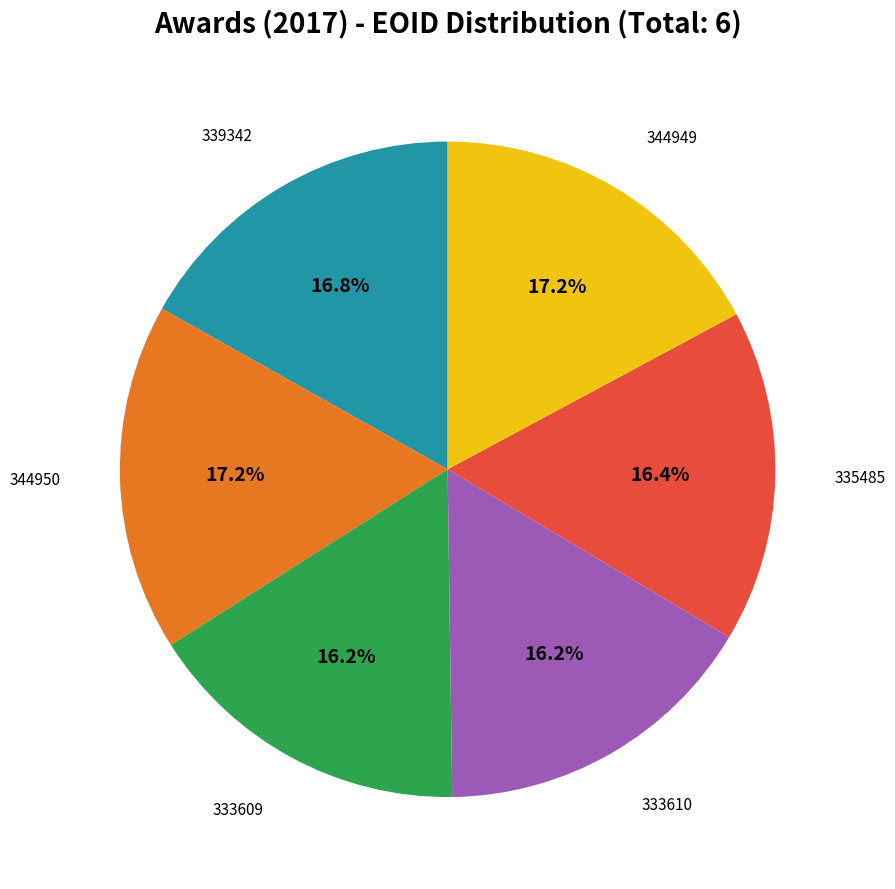

Combined, what portion of the pie is 344949 and 333610?

33.4%